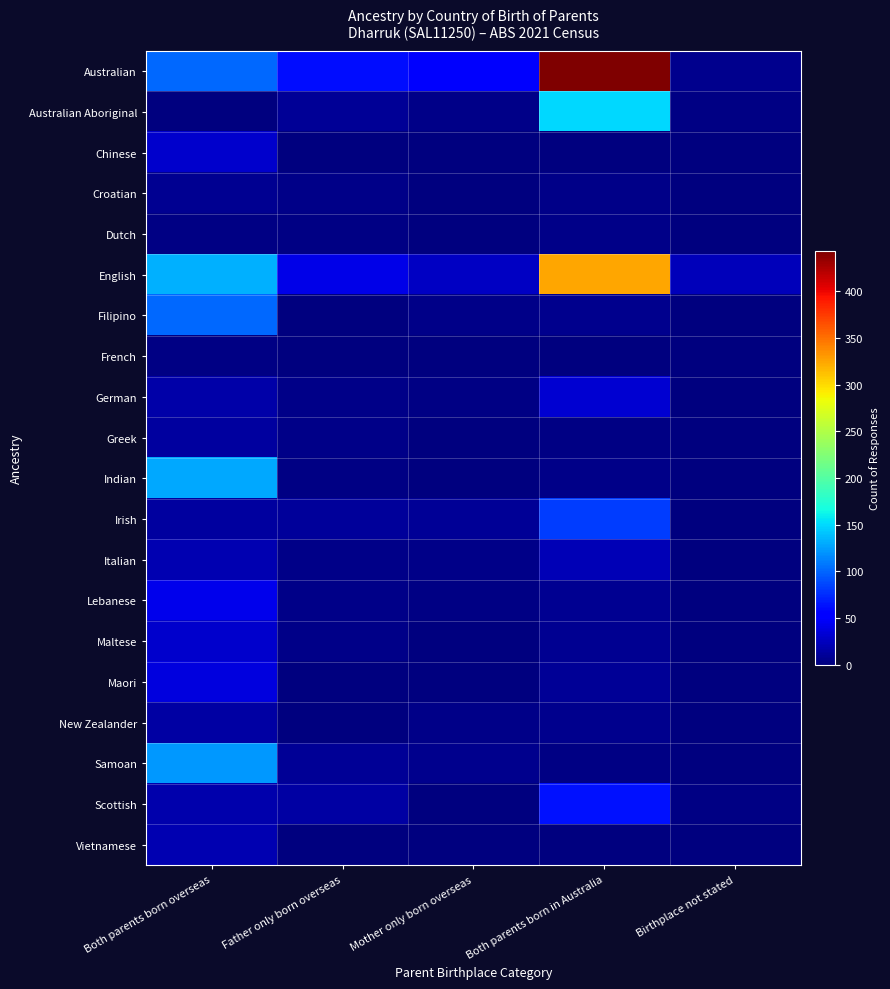

Between Father only born overseas and Both parents born overseas, which is larger?

Both parents born overseas